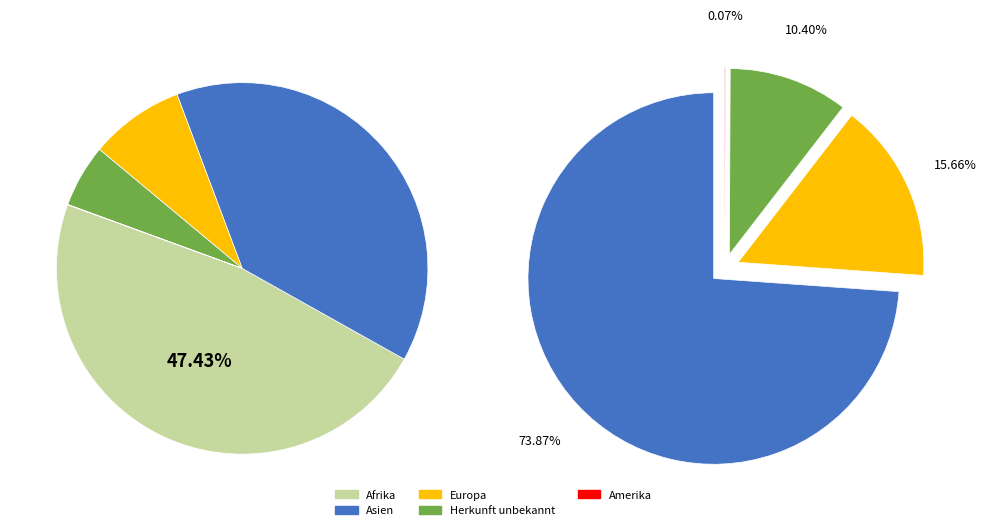

Is there any slice that represents more than half of the pie?

No